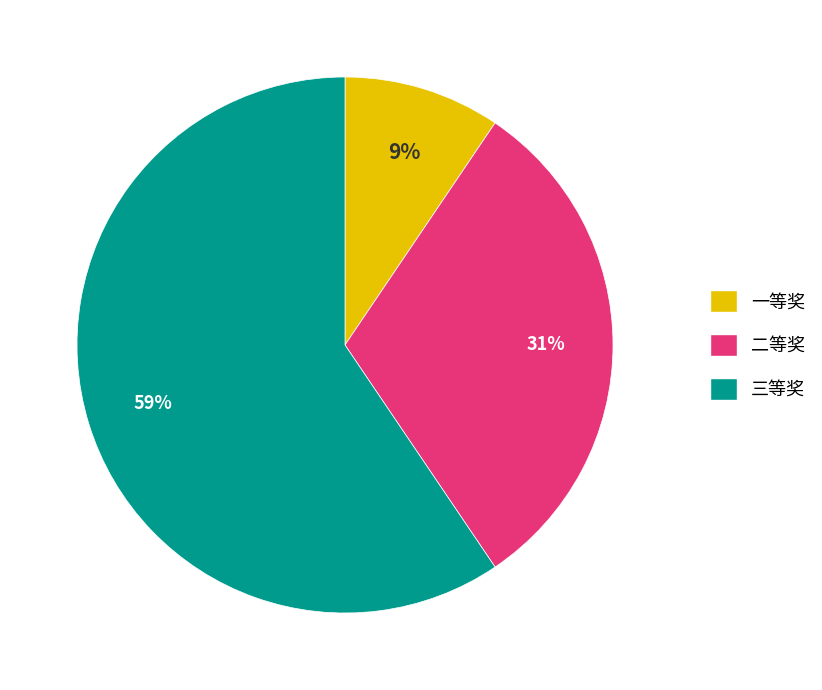

What is the majority slice?

三等奖